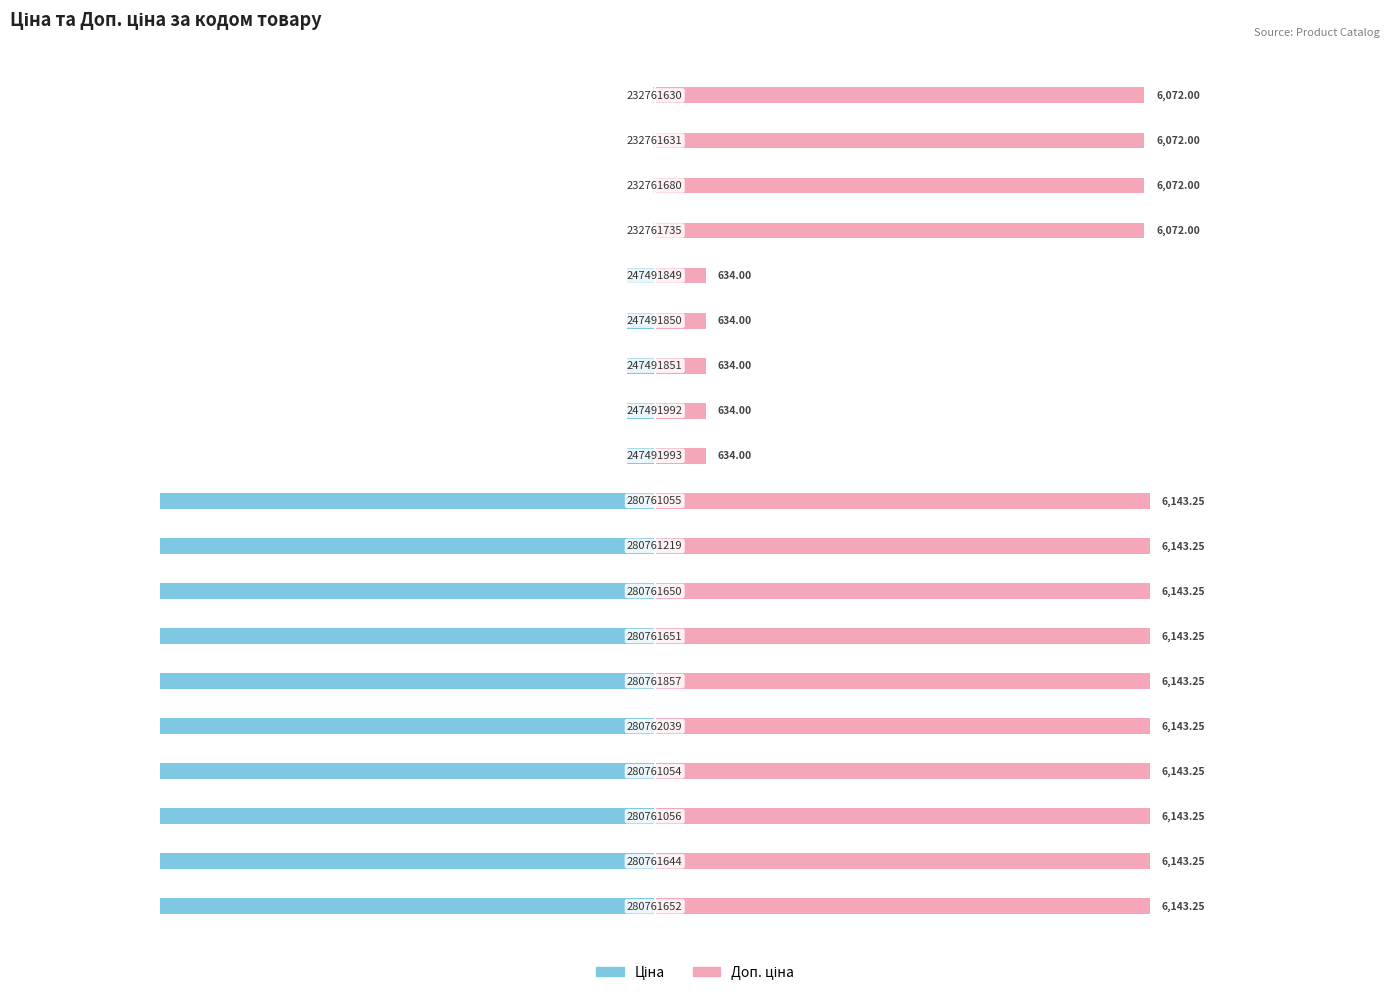

What is the average value of the Ціна series?

-3329.9